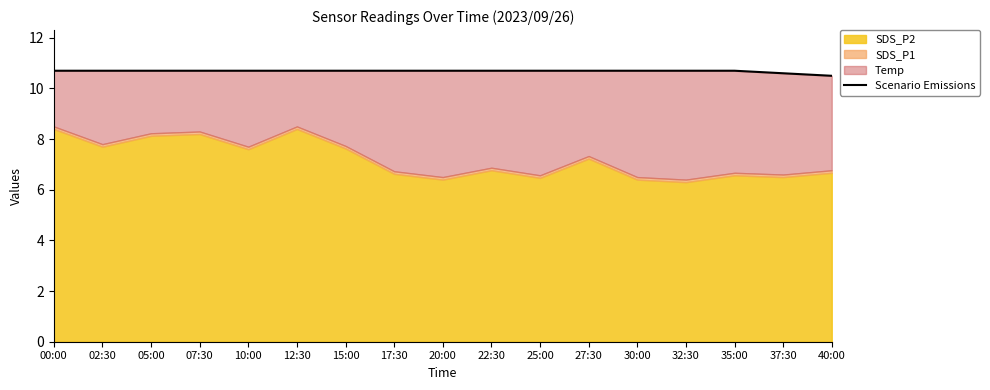

What is the minimum value shown in the chart?

10.5